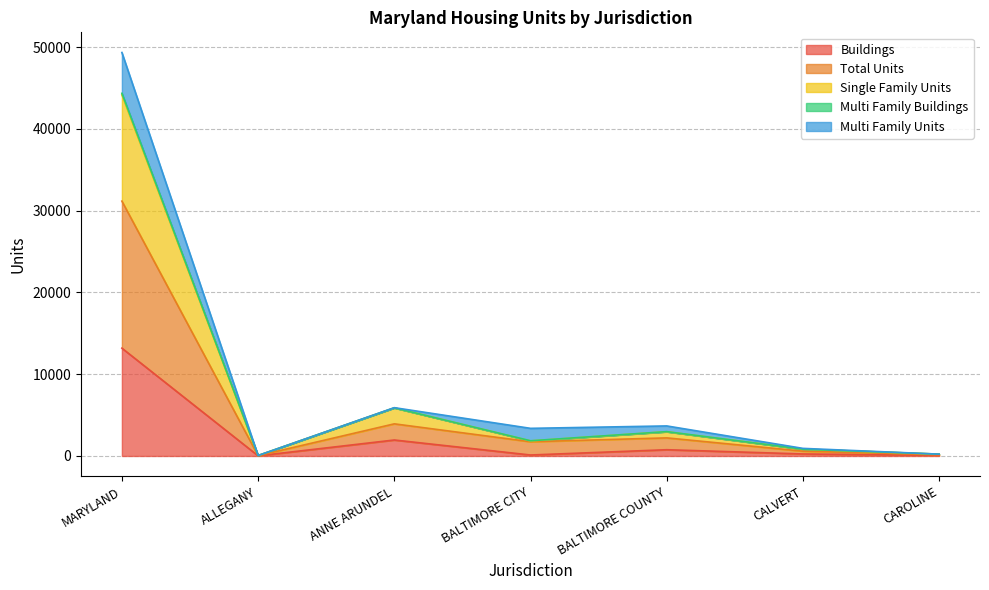

Which category has the highest value in the Buildings series?

MARYLAND